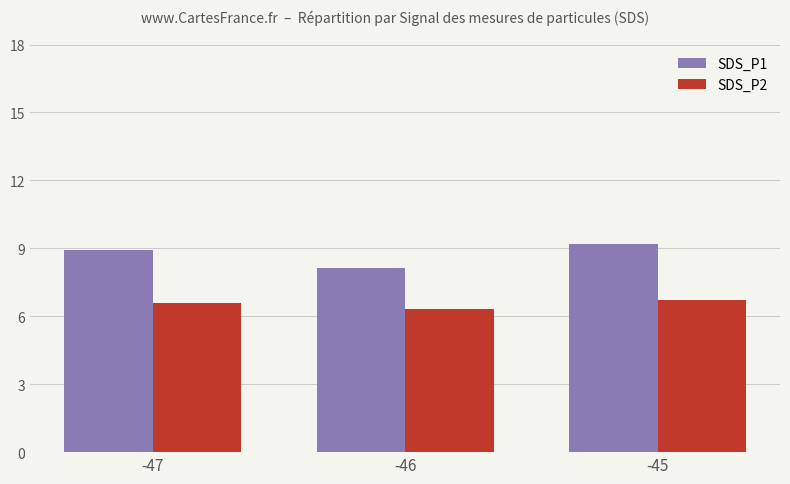

Where is SDS_P1 nearest to the value 8?

-46